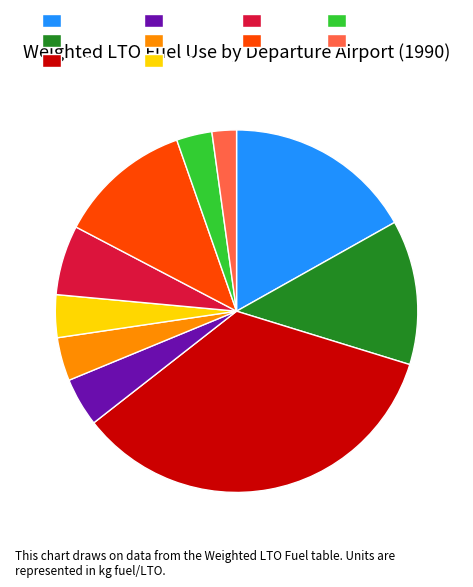

Is the sum of ex Waterford and ex Donegal greater than half?

No